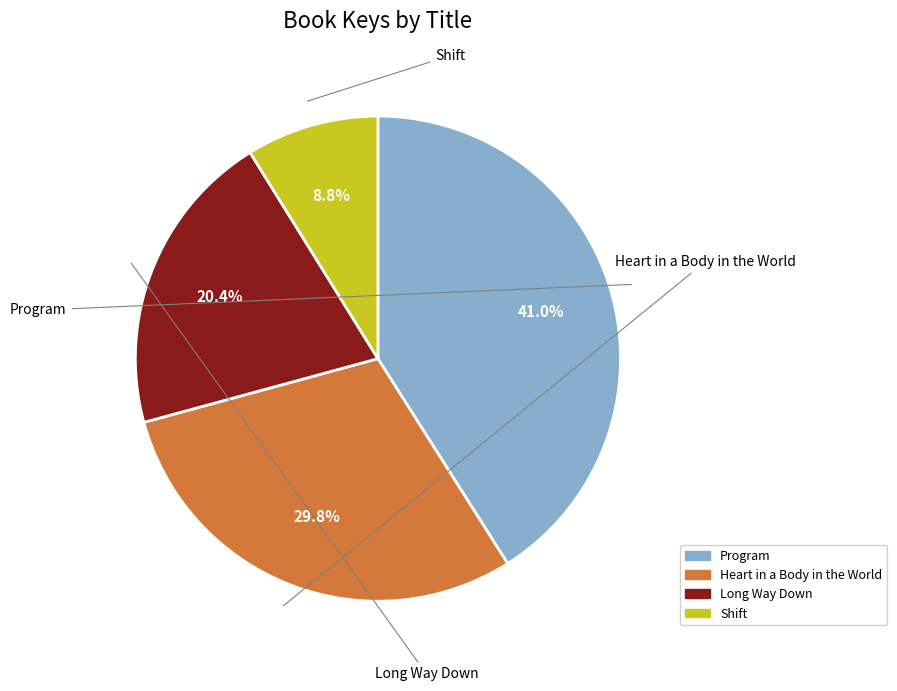

Which category has the biggest portion of the pie?

Program